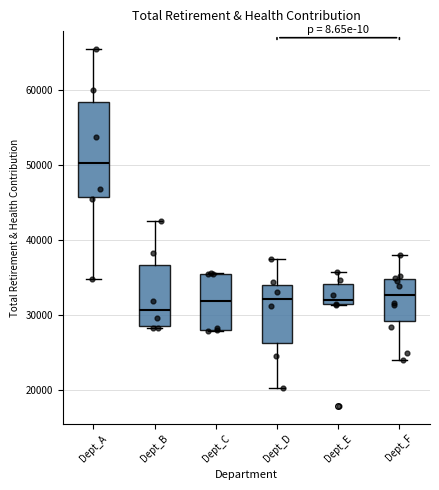

Which box has the lowest median line?

Dept_B